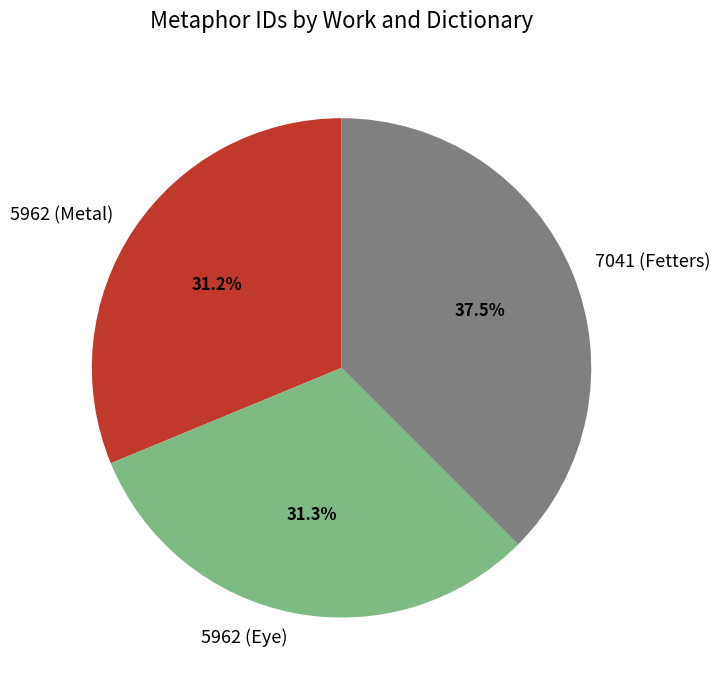

True or false: 5962 (Eye) accounts for 21% of the total.

False